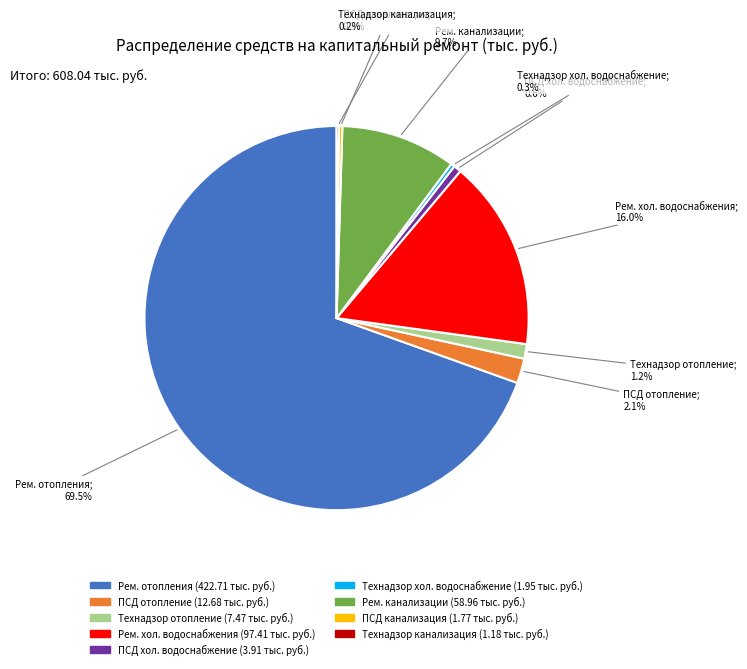

Is there any slice that represents more than half of the pie?

Yes